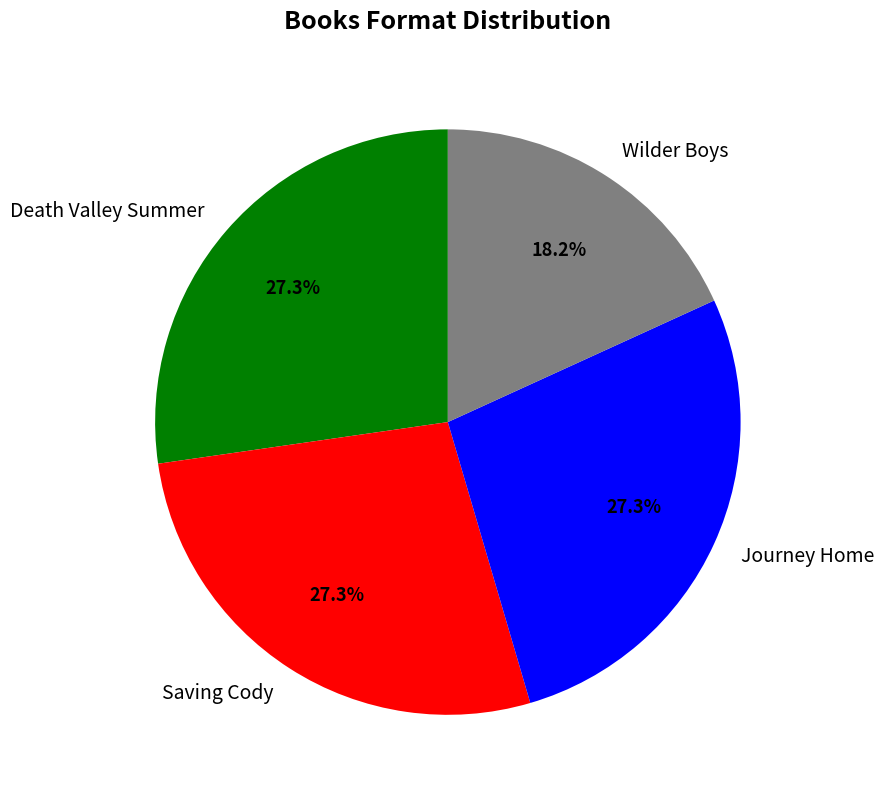

How many slices are in this pie chart?

4